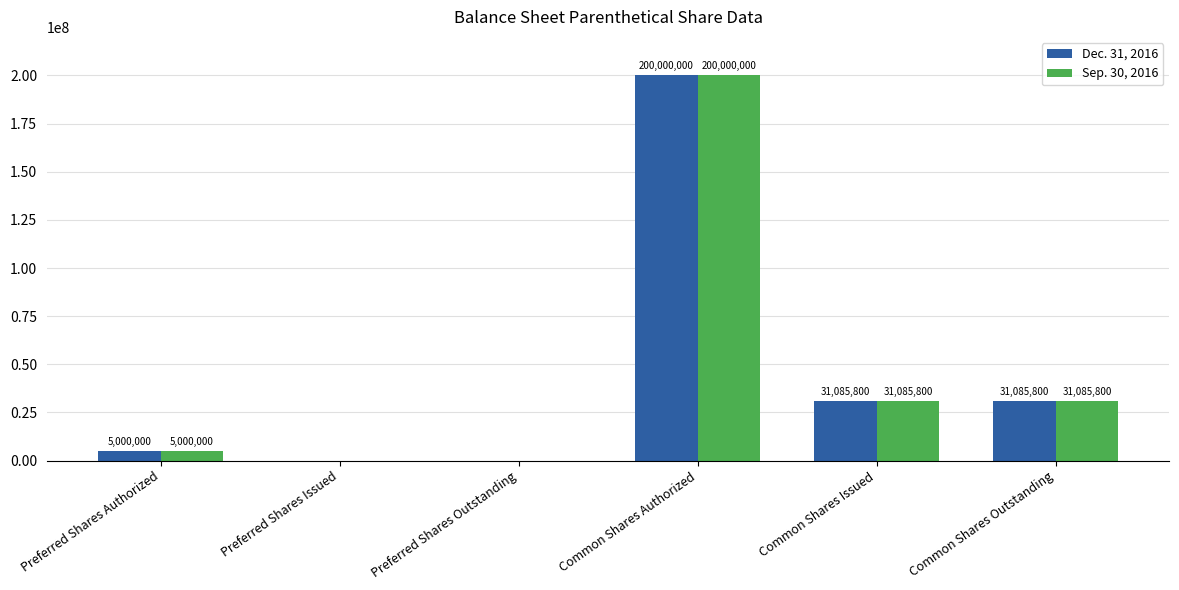

At which label does Dec. 31, 2016 reach its peak?

Common Shares Authorized